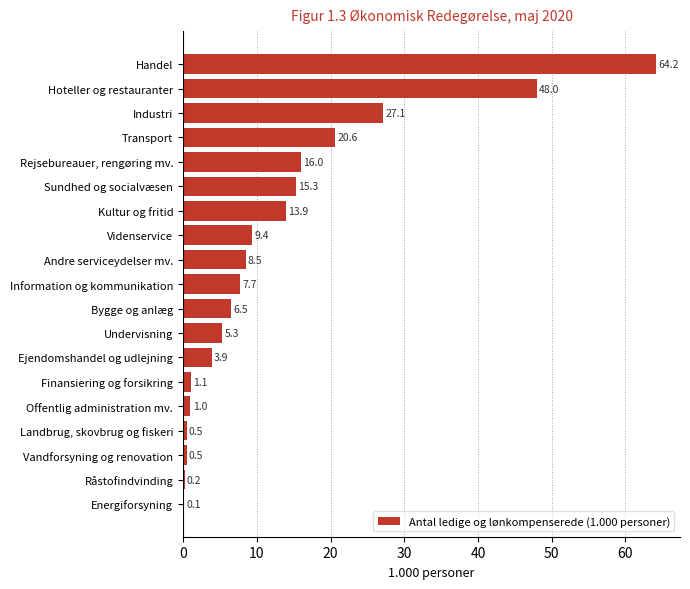

What is the change in value from Industri to Videnservice?

-17.7